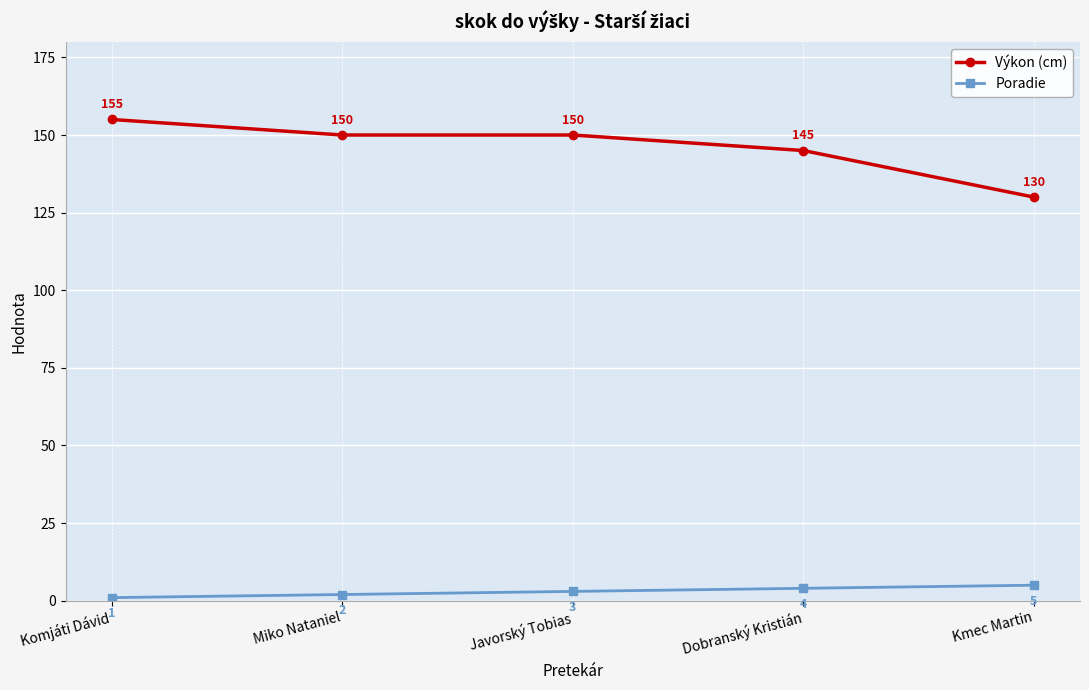

Reading left to right, extract all data points from this chart.

Výkon (cm): Komjáti Dávid=155	Miko Nataniel=150	Javorský Tobias=150	Dobranský Kristián=145	Kmec Martin=130
Poradie: Komjáti Dávid=1	Miko Nataniel=2	Javorský Tobias=3	Dobranský Kristián=4	Kmec Martin=5